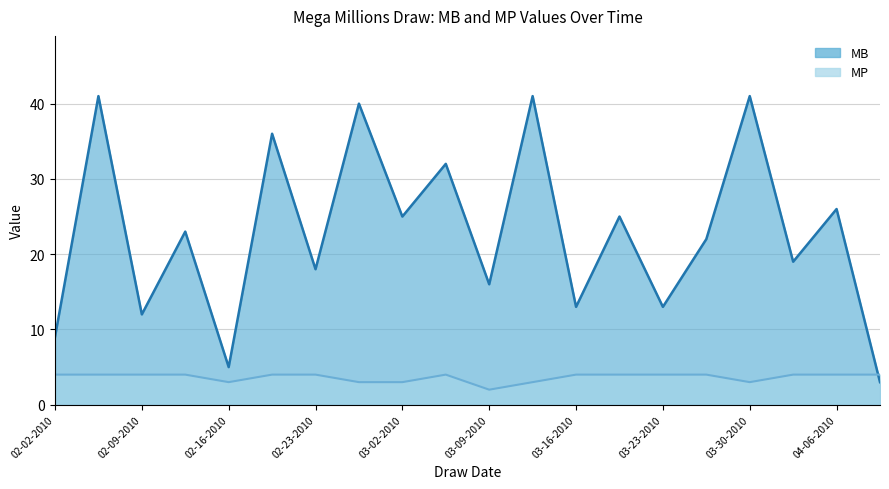

What is the sum of the MB values at 02-23-2010 and 03-19-2010?

43